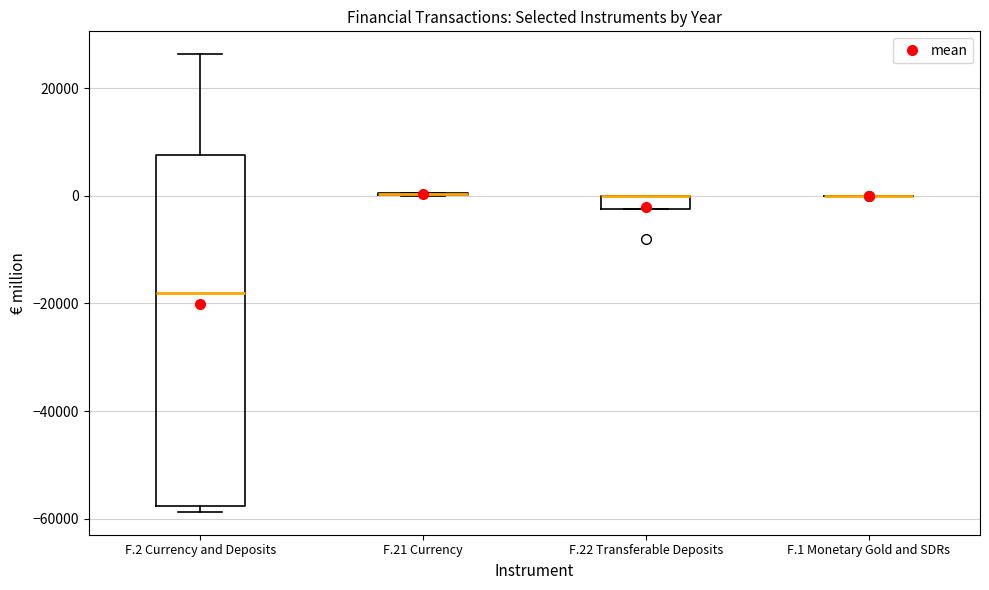

Which box is the tallest, from its lower edge to its upper edge?

F.2 Currency and Deposits